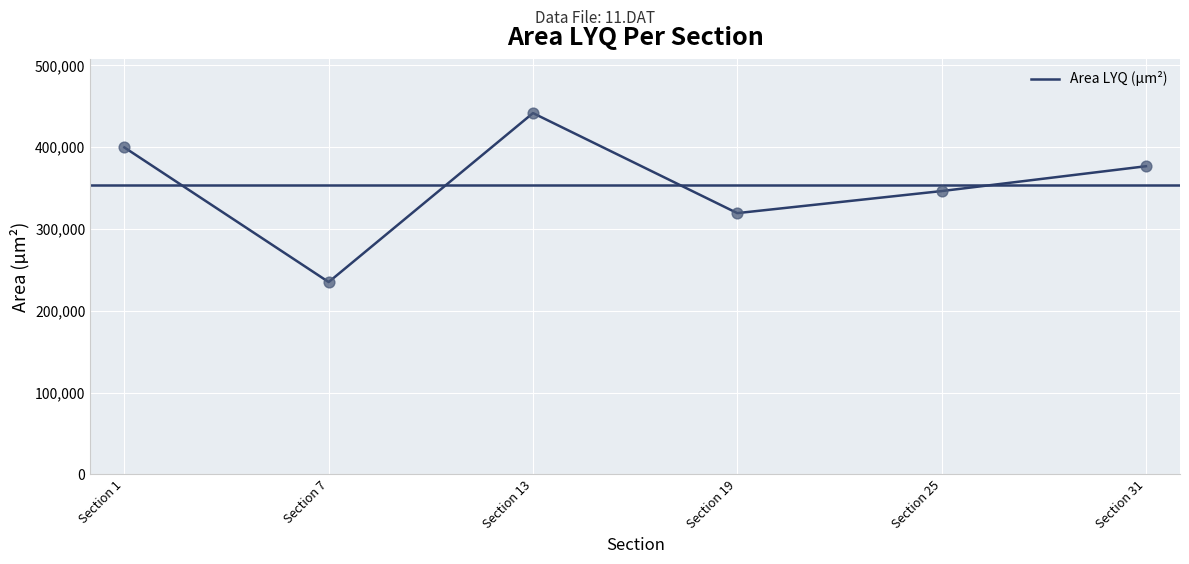

Approximately how many times larger is the value at Section 1 compared to Section 7?

1.7